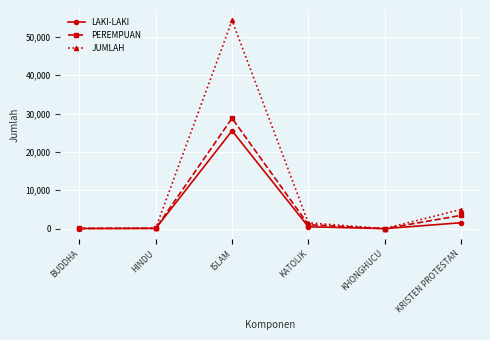

At which label does LAKI-LAKI first exceed 490?

ISLAM